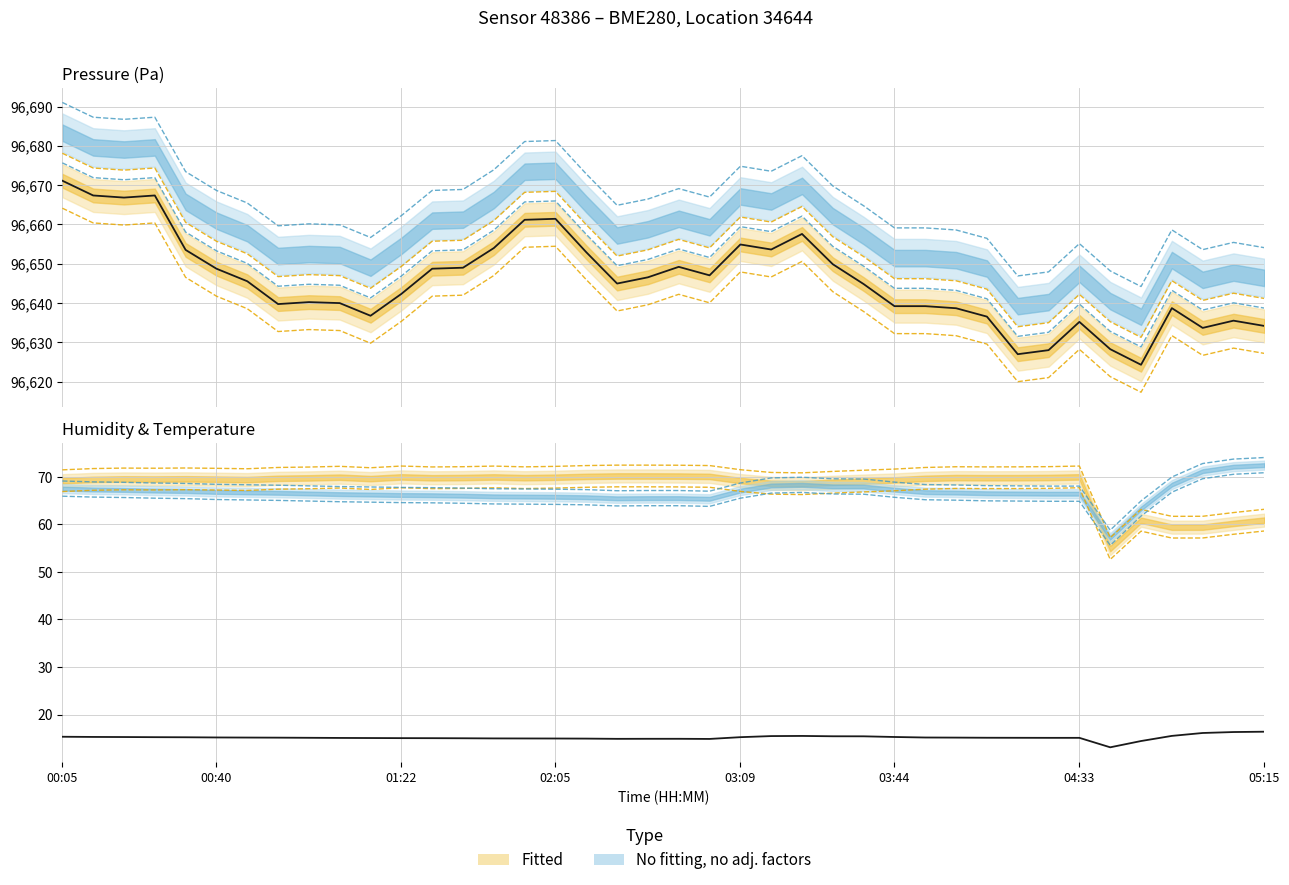

What is the difference between the humidity values at 03:30 and 02:47?

1.3